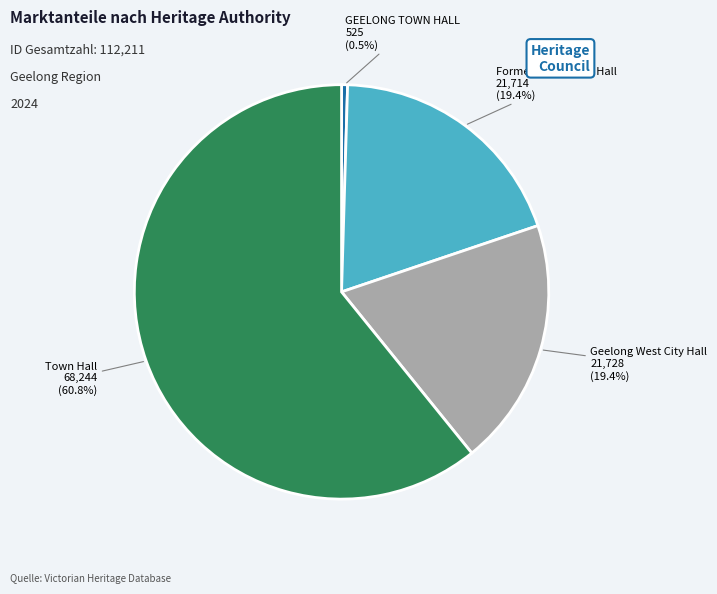

Is there any slice that represents more than half of the pie?

Yes